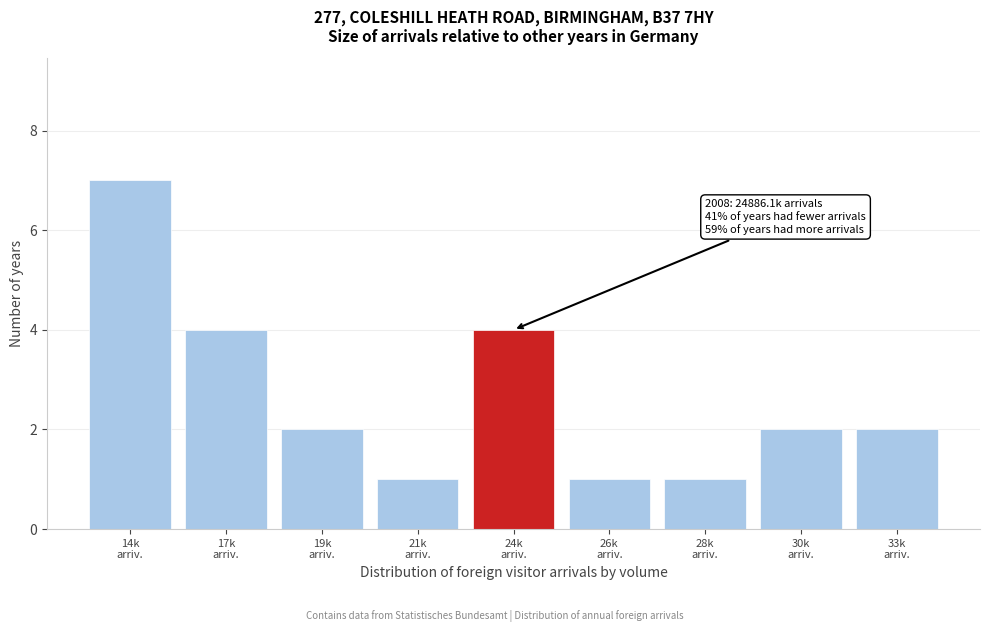

Reading right to left, transcribe all the data shown in this chart.

2	2	1	1	4	1	2	4	7